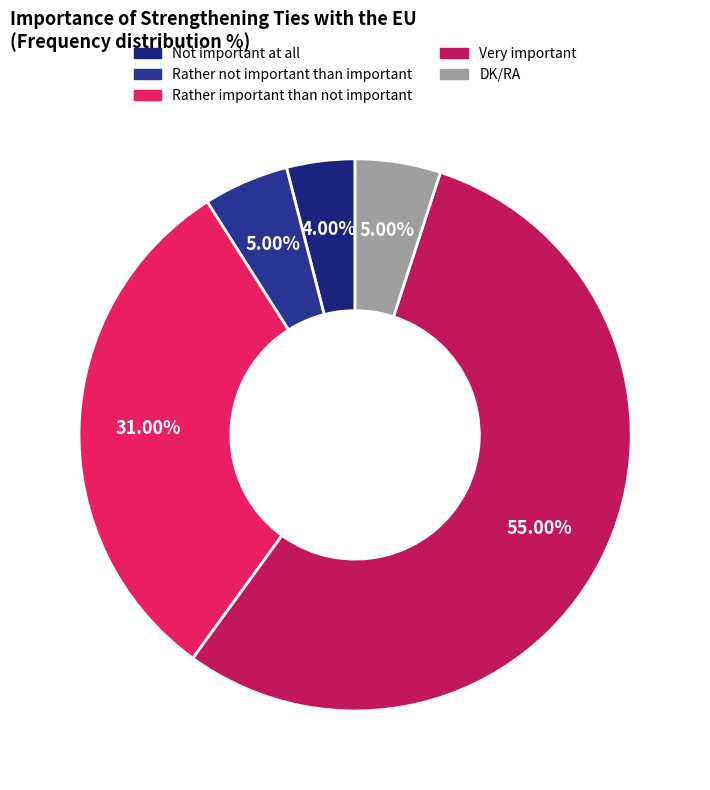

True or false: Rather important than not important accounts for 31% of the total.

True